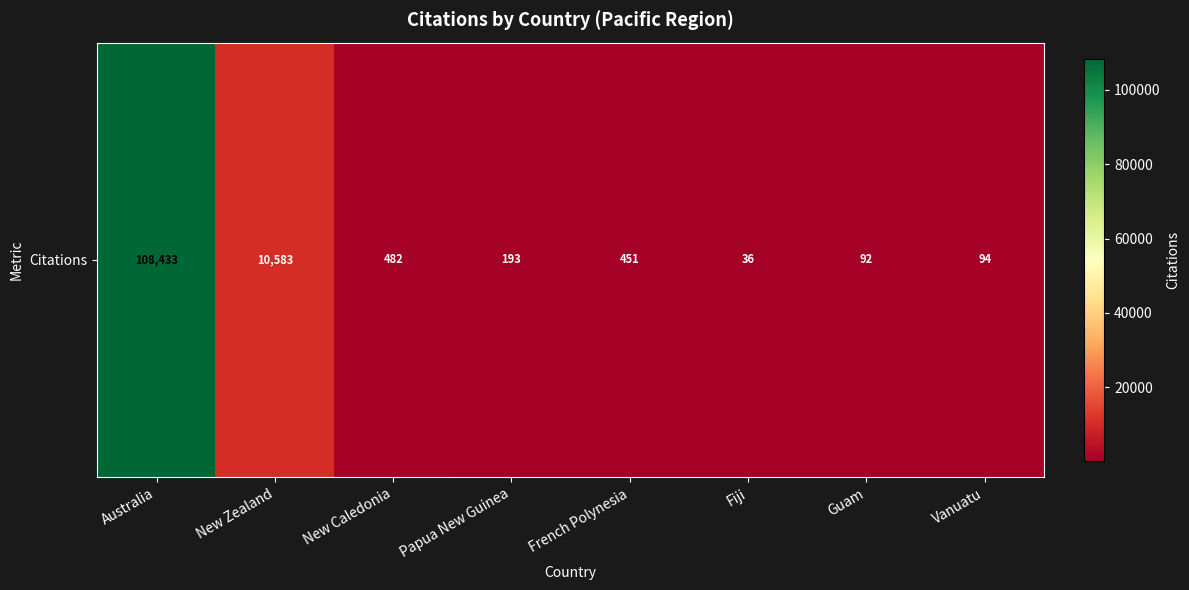

Between French Polynesia and Fiji, which is larger?

French Polynesia